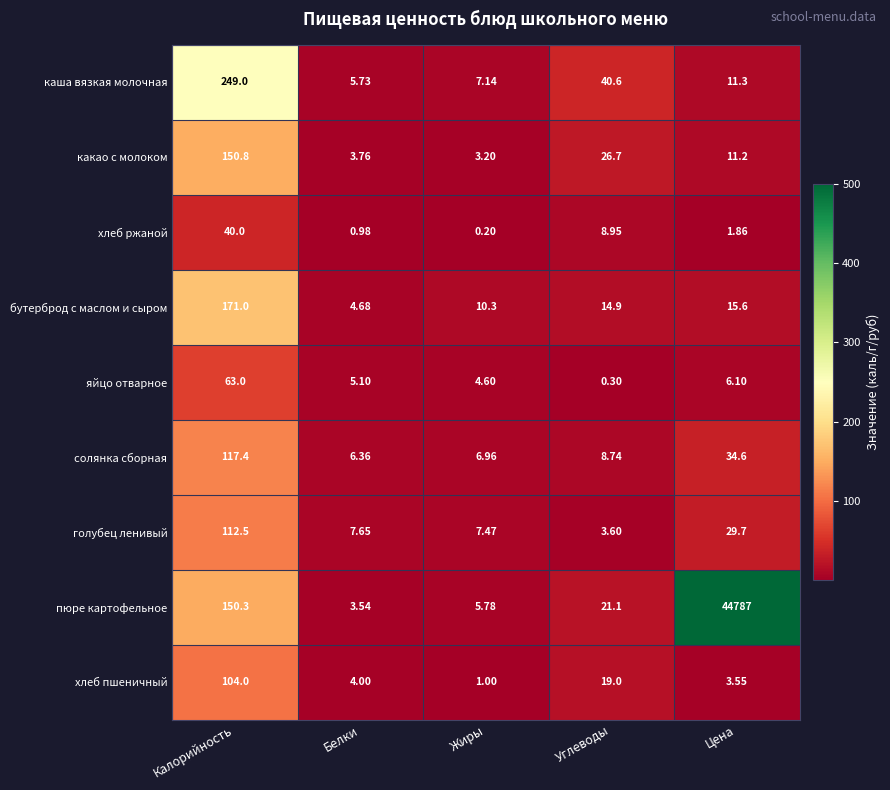

At which label is яйцо отварное closest to 31?

Цена